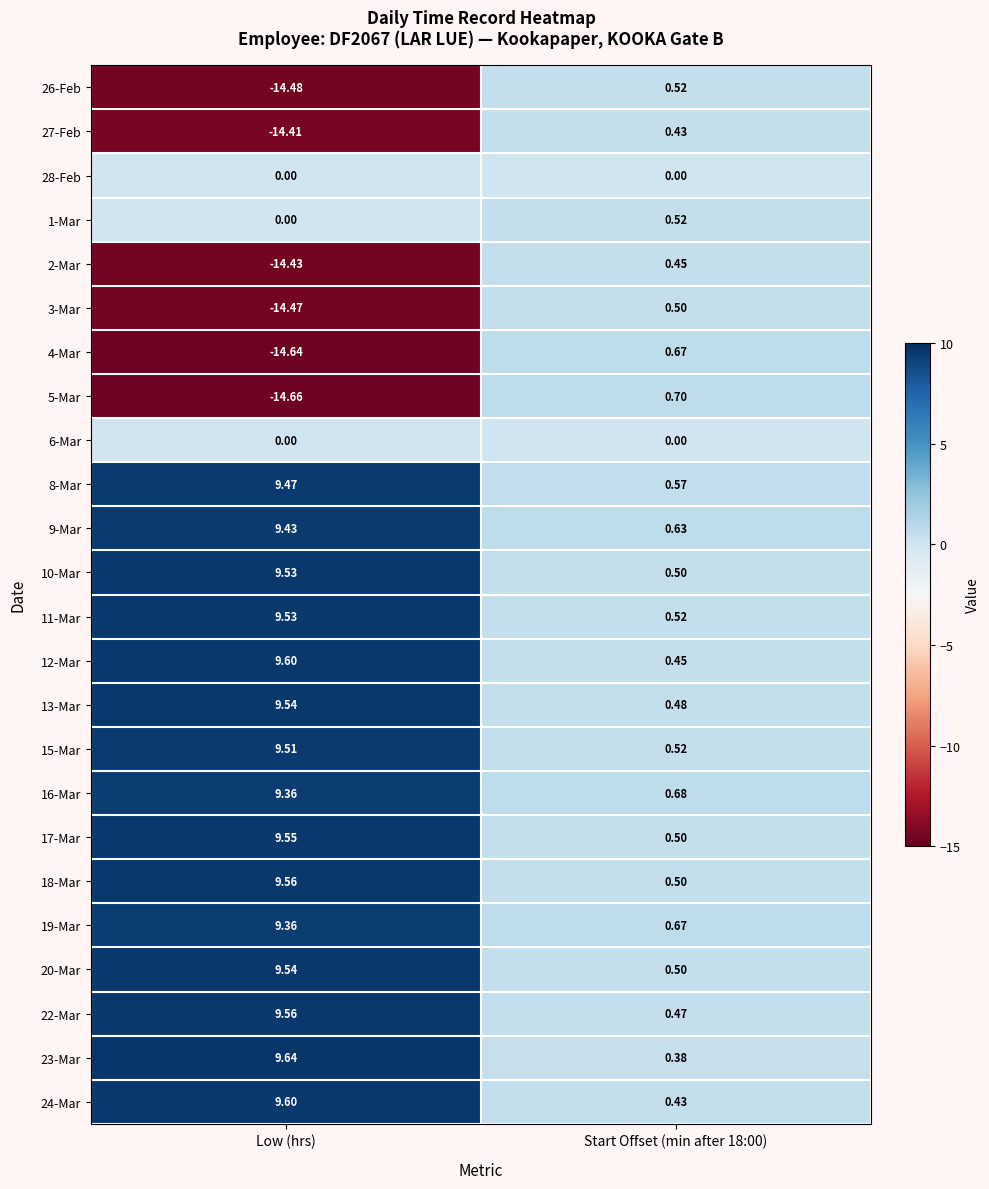

At which category is the sum across all series the highest?

Low (hrs)